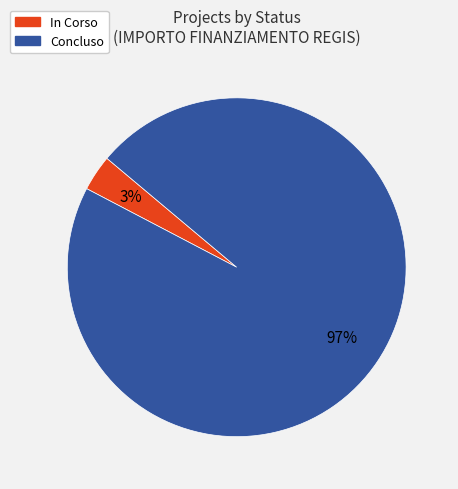

What is the majority slice?

Concluso